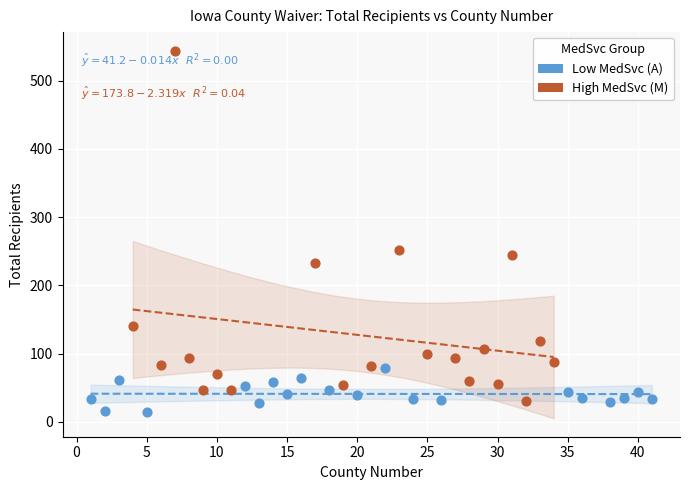

Which series reaches the minimum Y coordinate?

Low MedSvc (A)